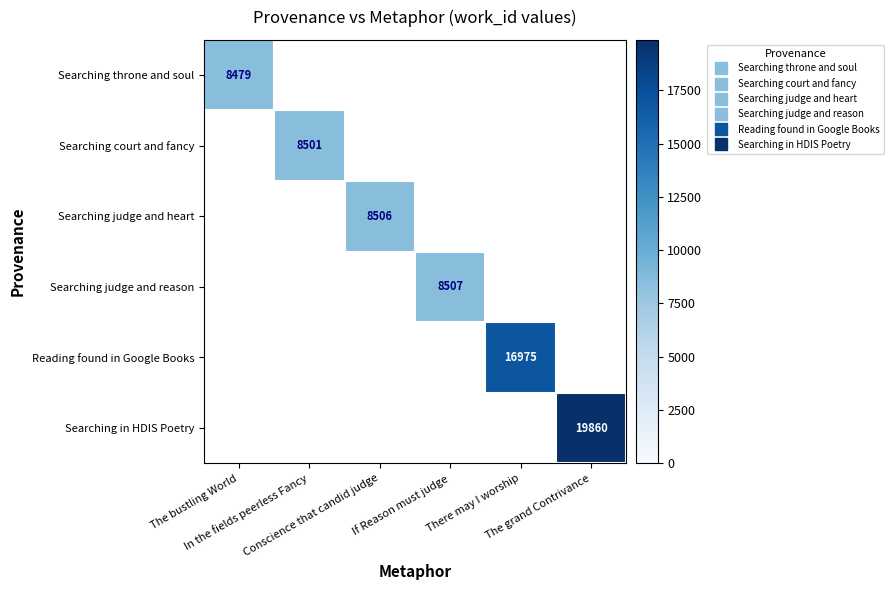

What is the greatest value displayed?

19860.0